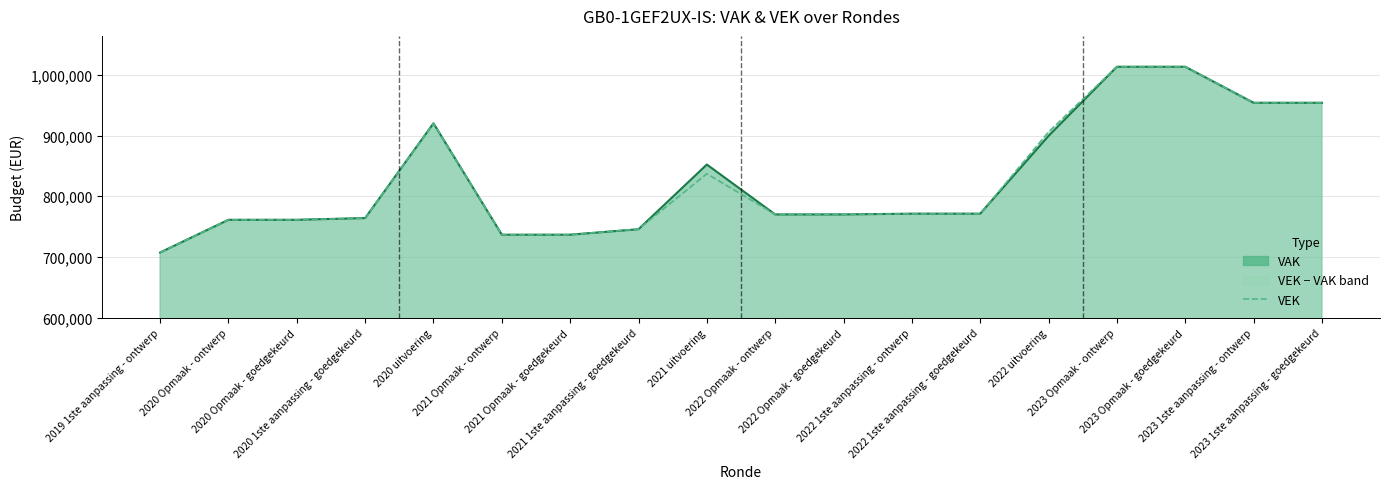

How many points are higher than both their immediate neighbors (excluding endpoints)?

2